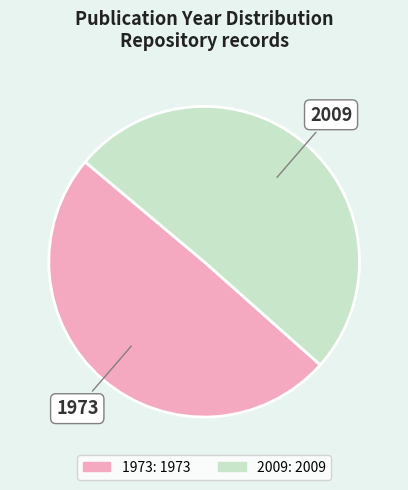

Which has a higher value, 1973 or 2009?

2009